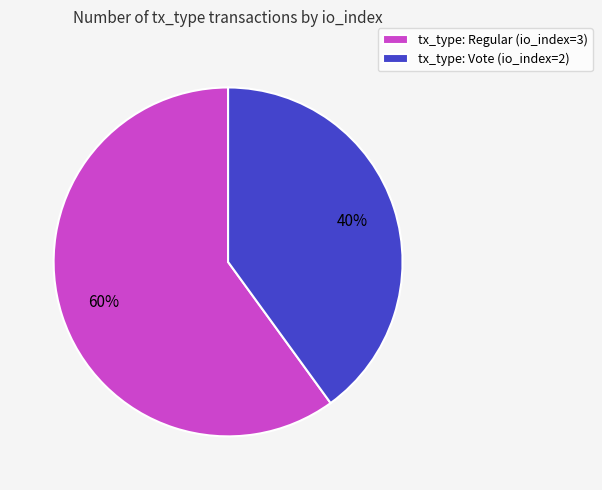

Does any single category account for the majority?

Yes